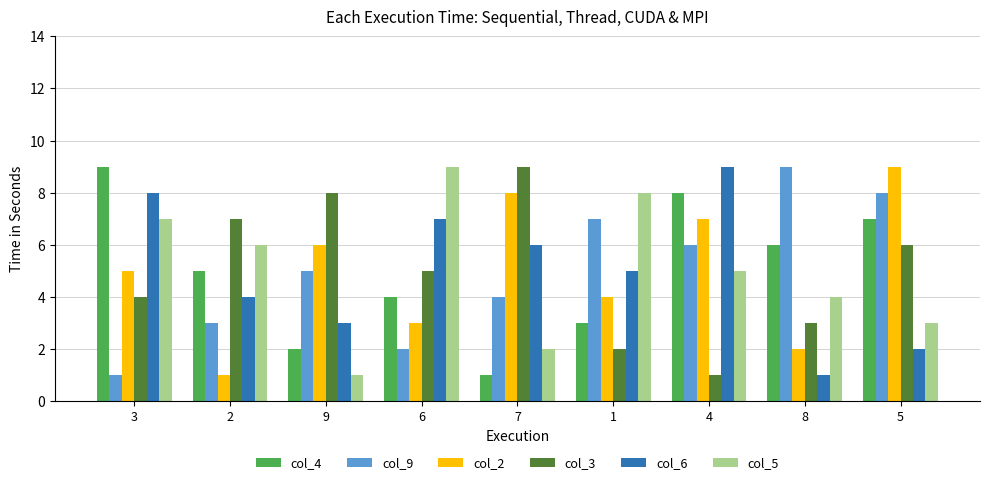

How many categories are shown in the chart?

9